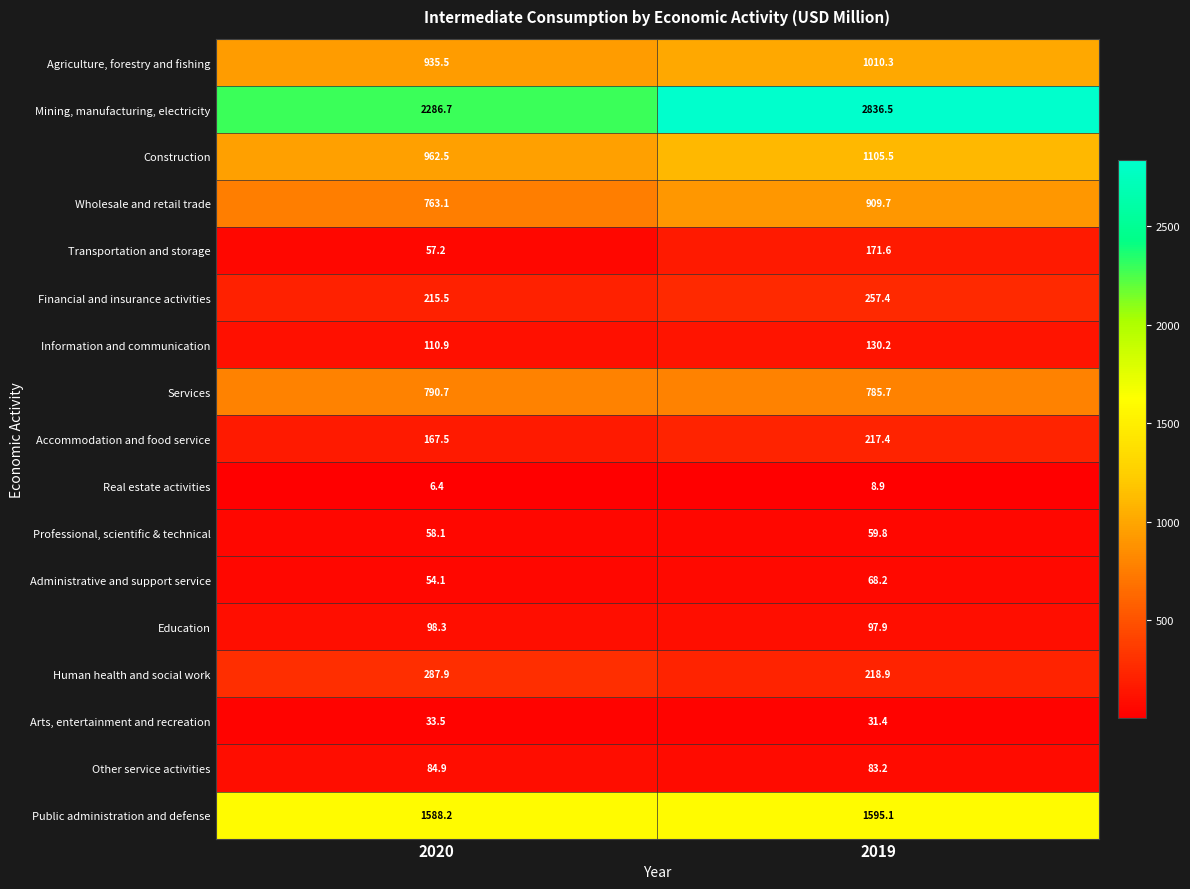

Where is Accommodation and food service nearest to the value 192?

2020